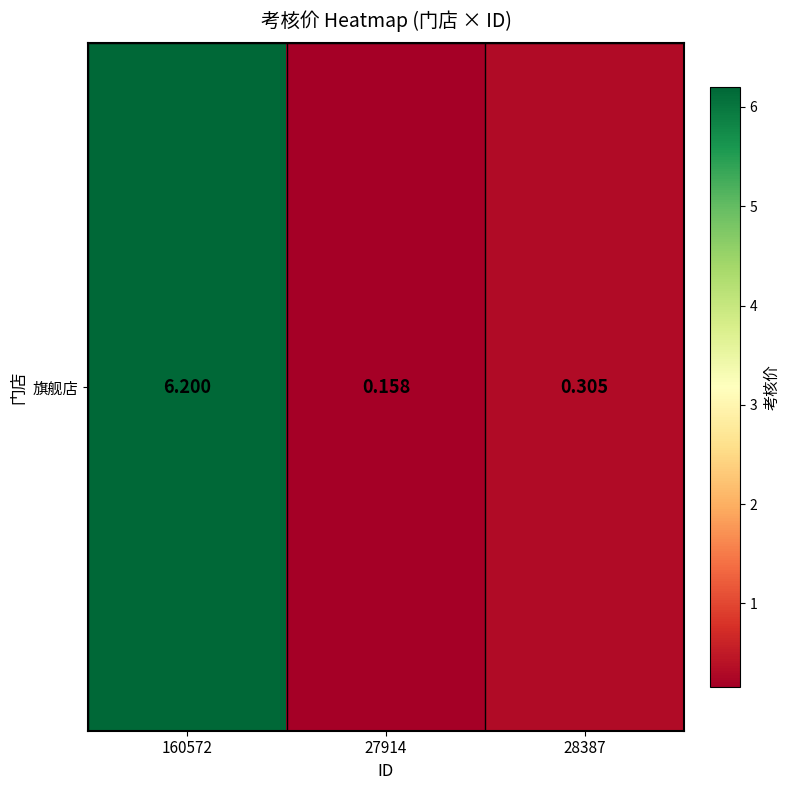

Reading left to right, list all the values displayed in this chart.

6.2	0.2	0.3